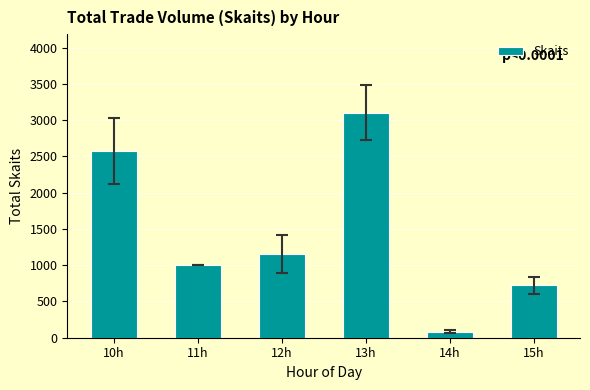

Reading left to right, extract all data points from this chart.

2573	1000	1150	3100	81	720